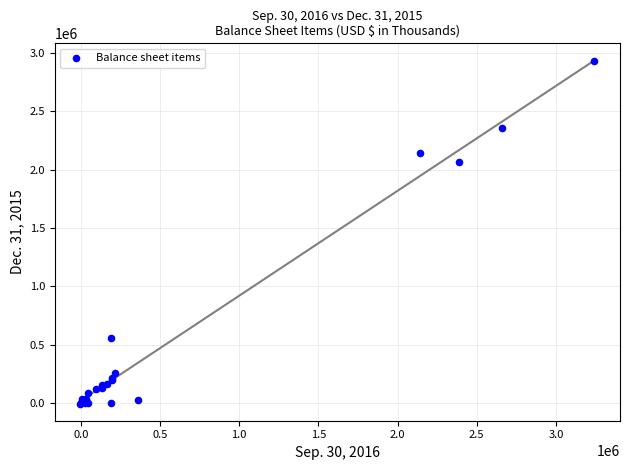

What Y value in the scatter plot is closest to 1463404?

2066260